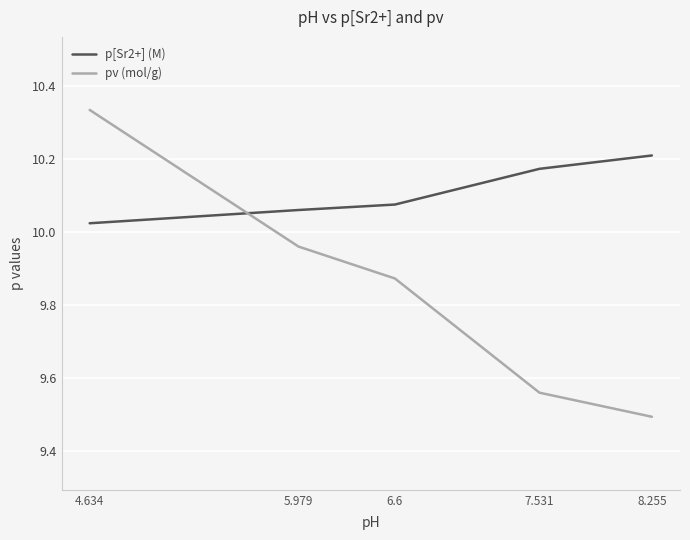

Which label corresponds to the smallest value in the chart?

8.255